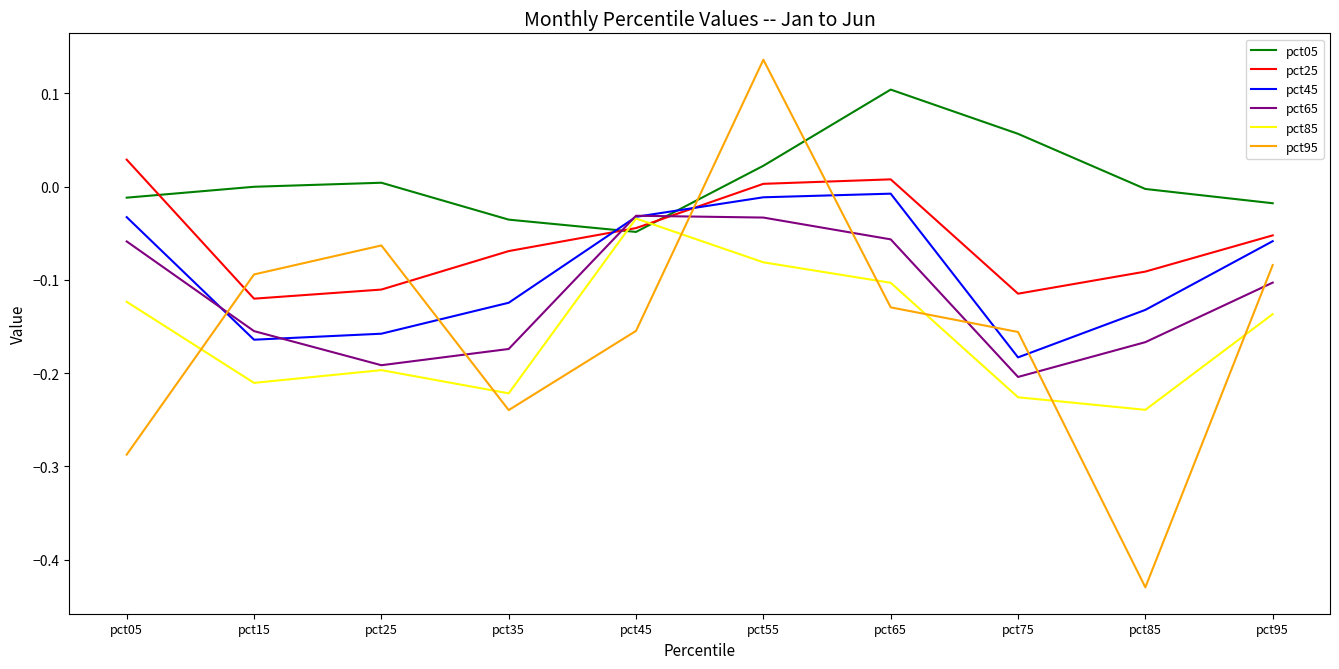

How many distinct data groups are displayed?

6